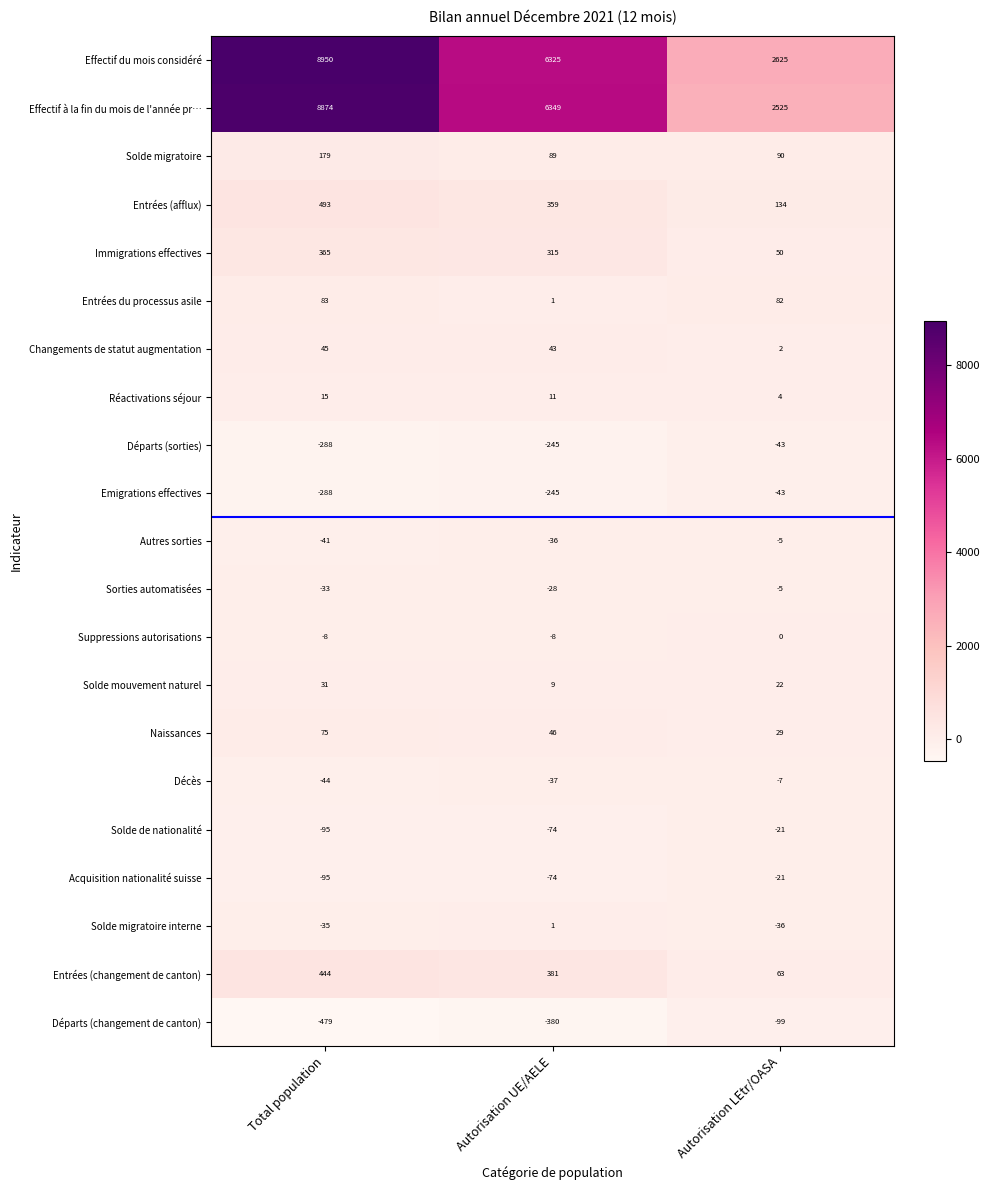

What is the highest value of the Départs (changement de canton) series?

-99